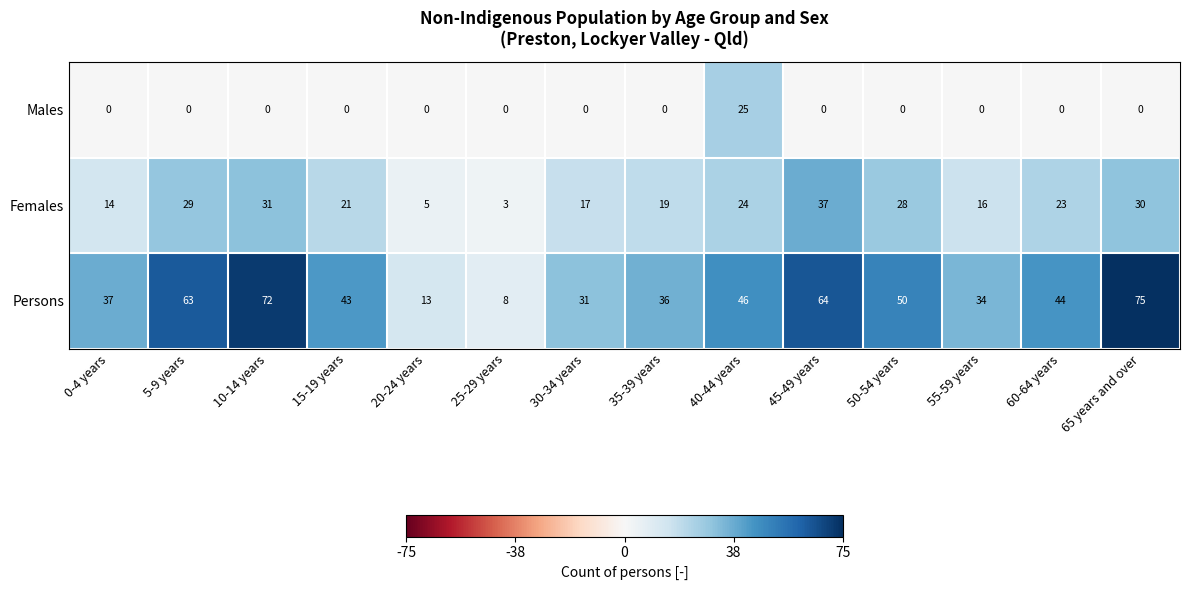

Between 30-34 years and 35-39 years, which series saw the biggest shift?

Persons